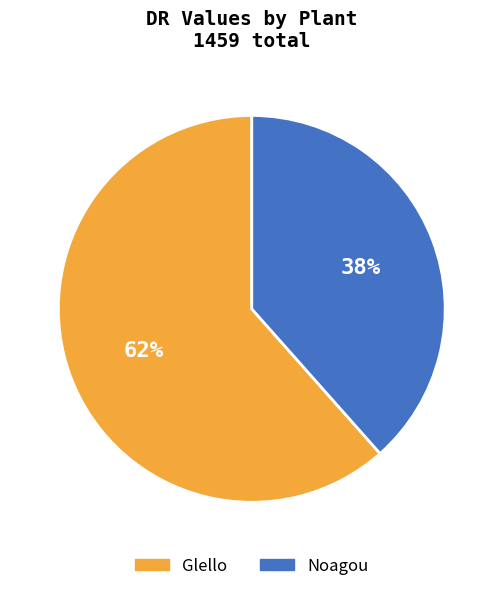

Is the sum of Glello and Noagou greater than half?

Yes